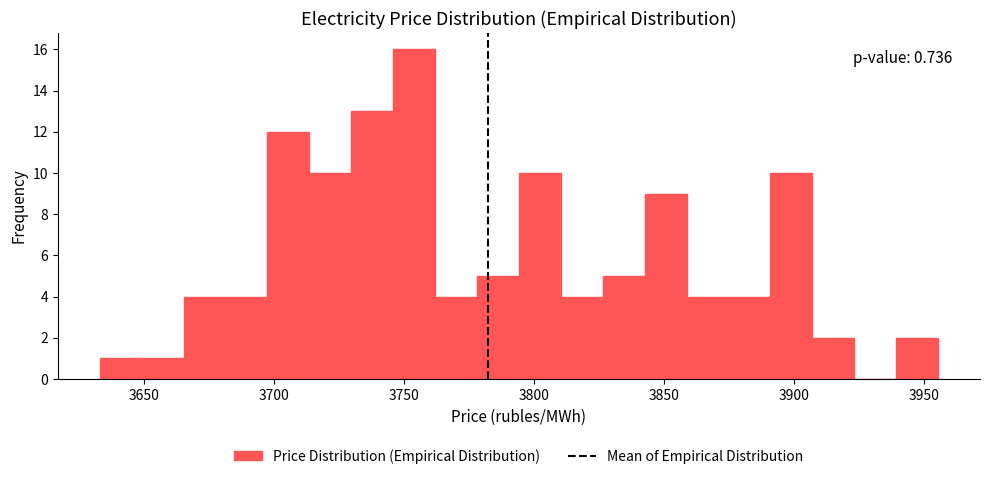

Read against the x-axis, roughly where is the centre of the tallest bar?

3755